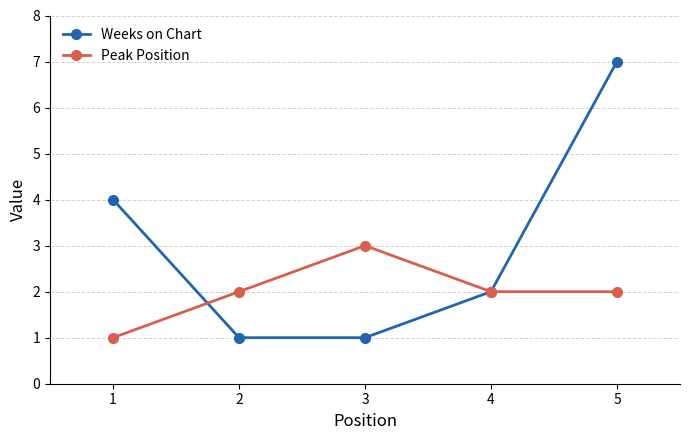

What is the value of the Weeks on Chart point at the 2nd from the left?

1